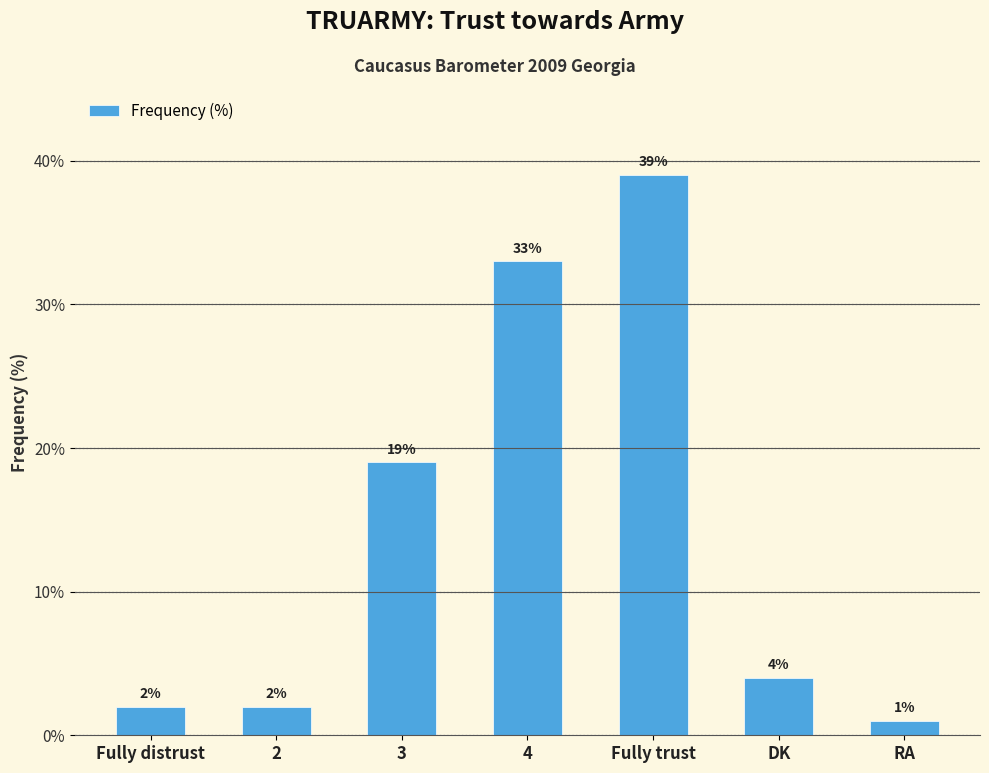

What is the minimum value shown in the chart?

1